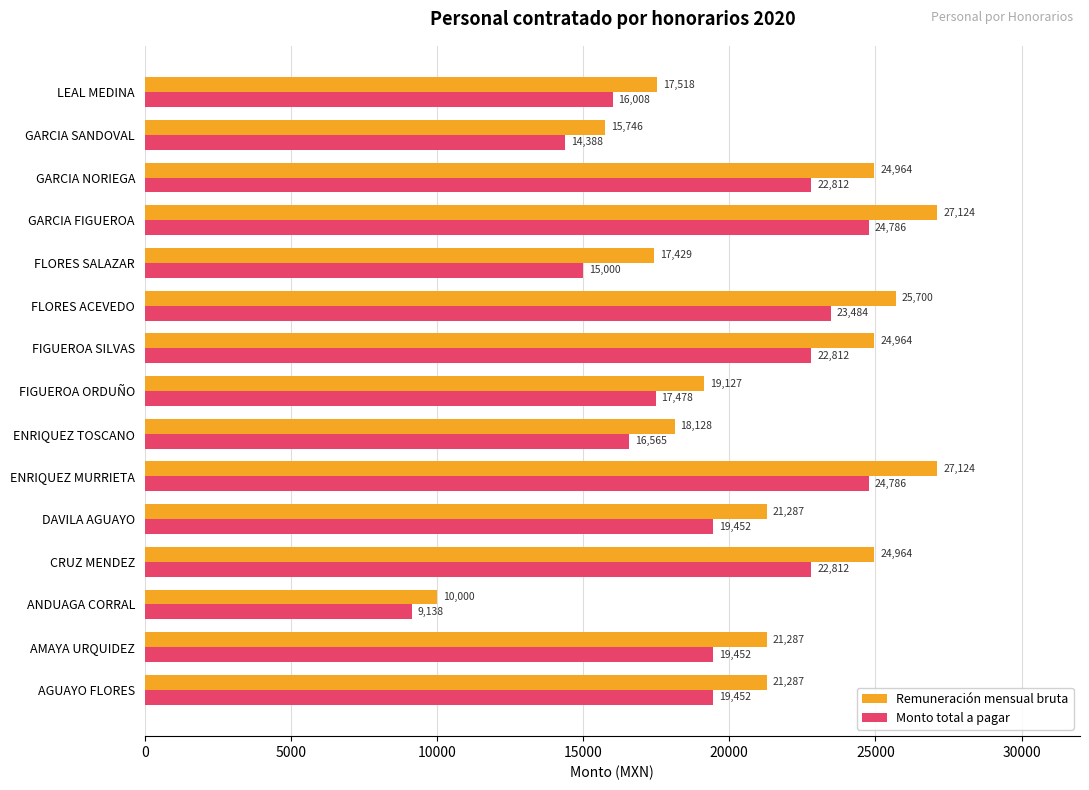

Rank the series by their average value, from lowest to highest.

Monto total a pagar, Remuneración mensual bruta